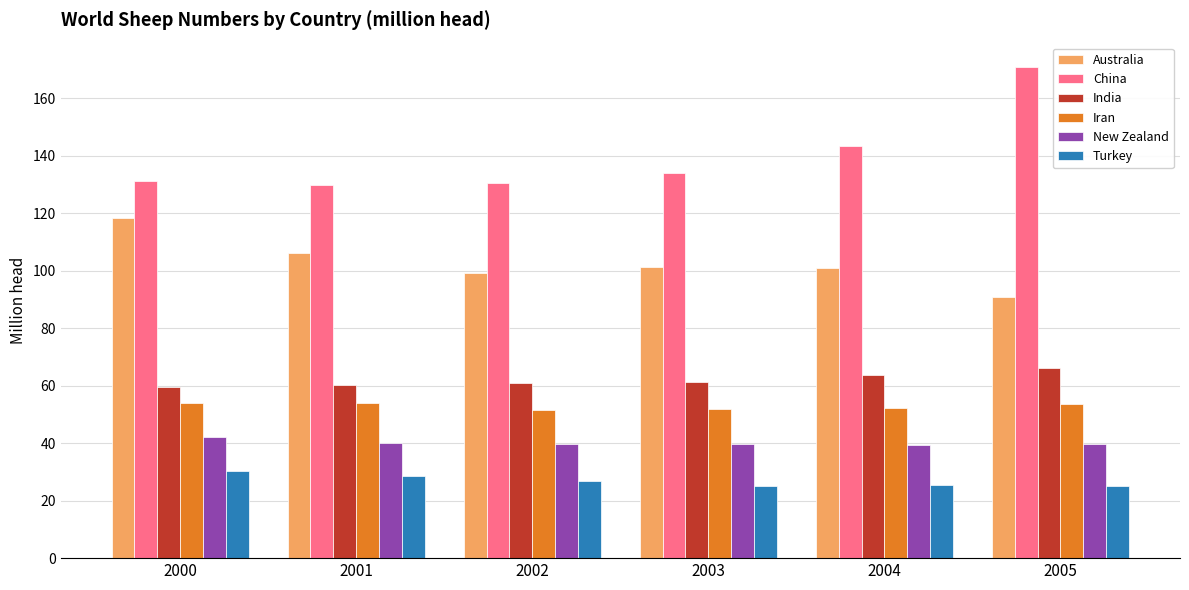

How many data points in China are above 133?

3